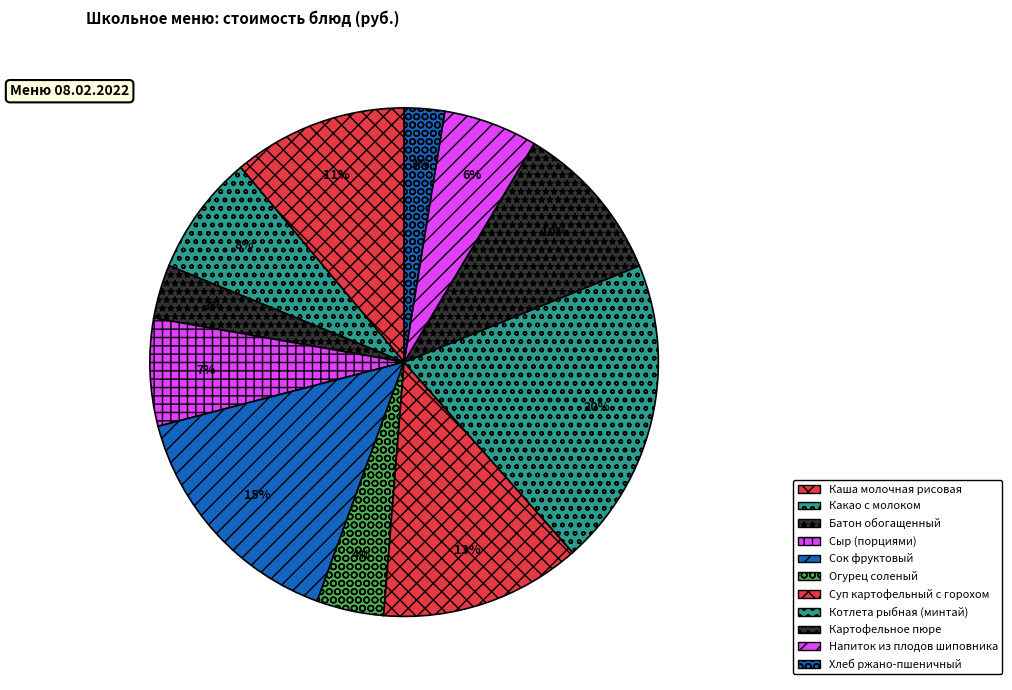

Is there any slice that represents more than half of the pie?

No